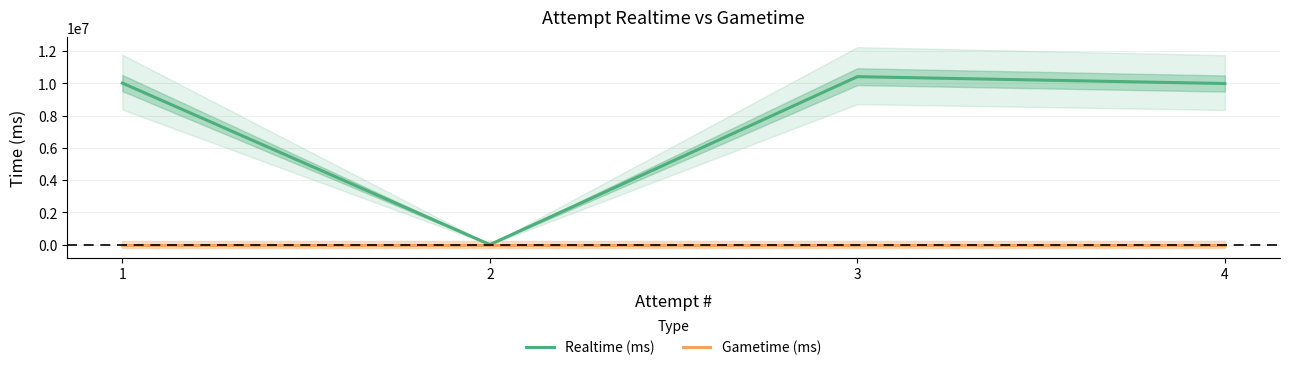

What is the spread (max minus min) of values at 3?

10406386